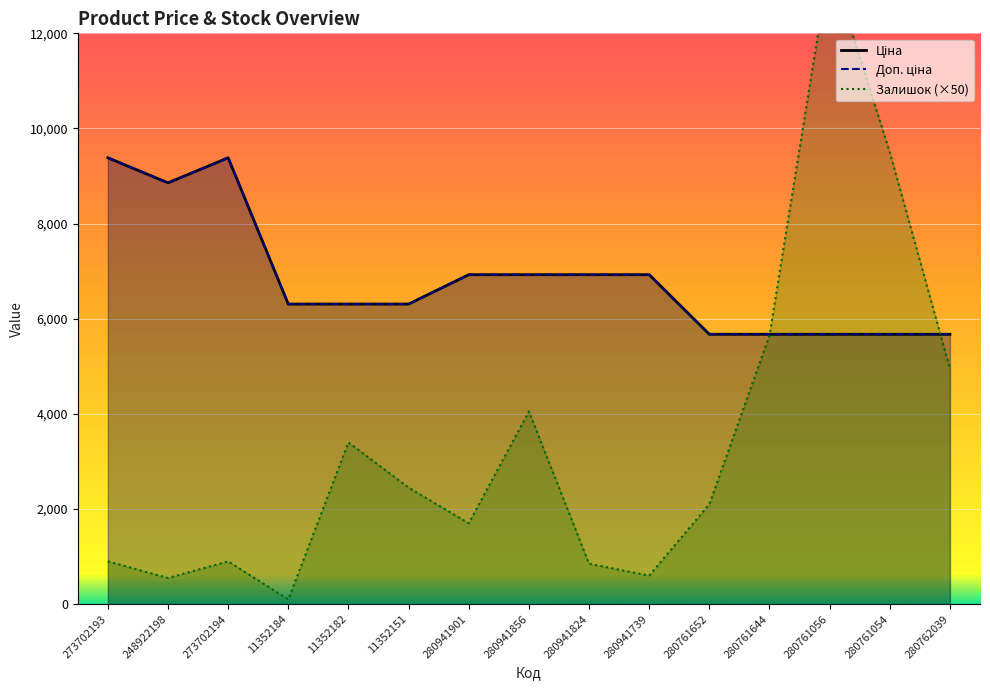

What is the value of the Залишок point at the 10th from the left?

600.0